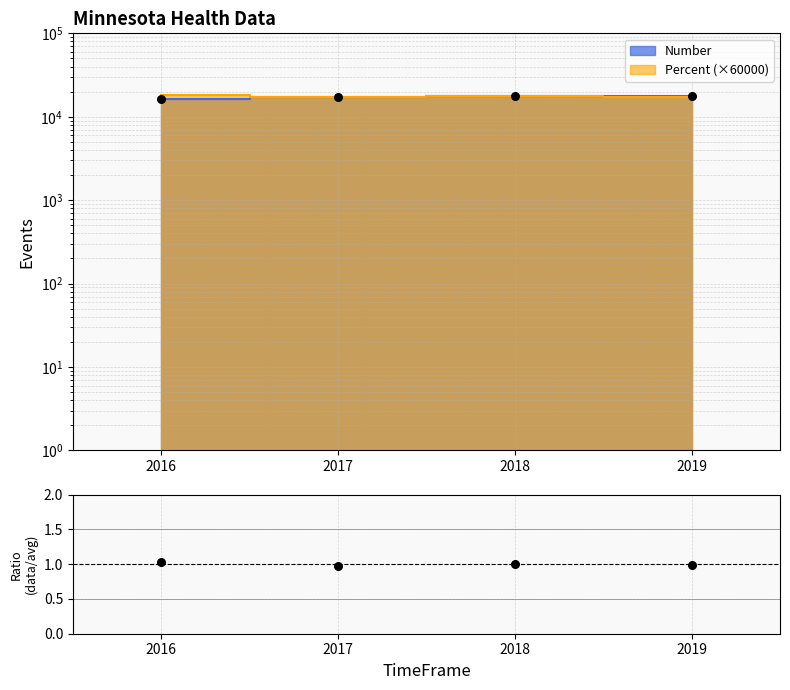

What is the ratio of the value at 2017 to the value at 2018?

1.0